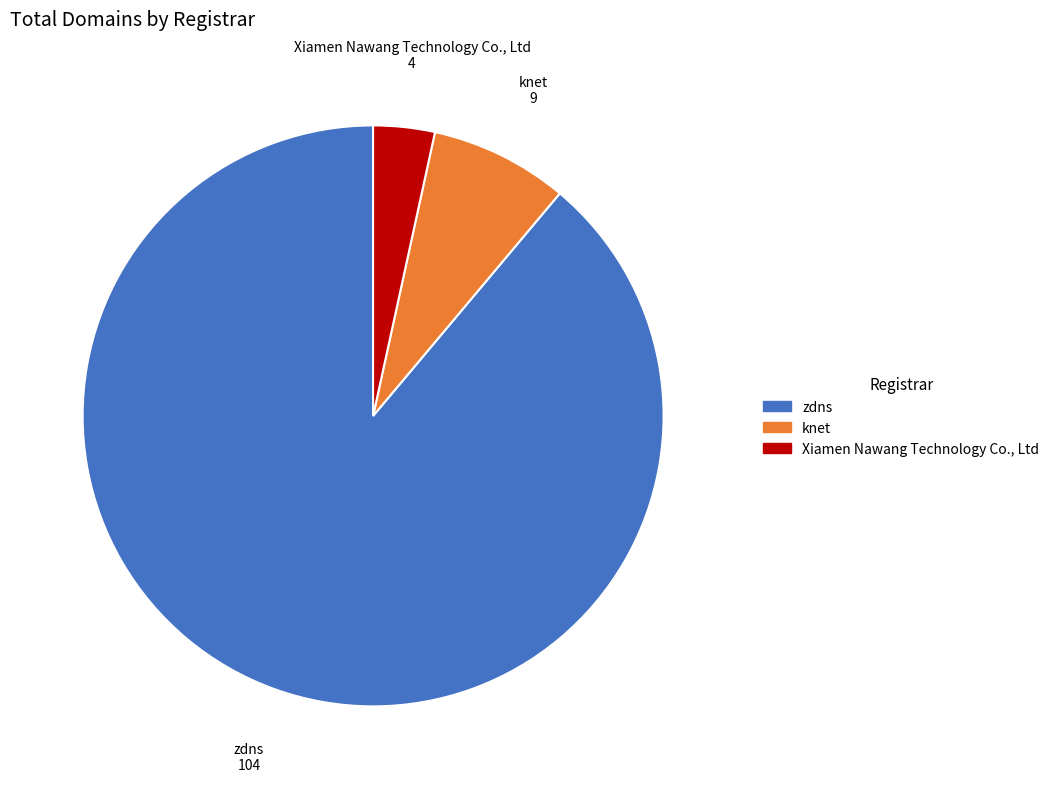

Is there a majority slice in this chart?

Yes